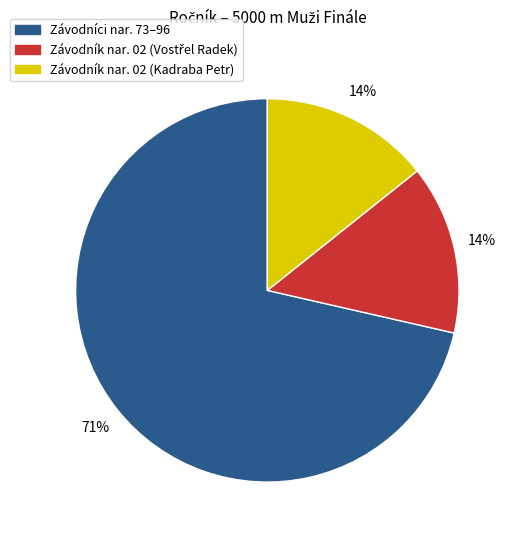

To the nearest percent, what is the average slice percentage?

33%